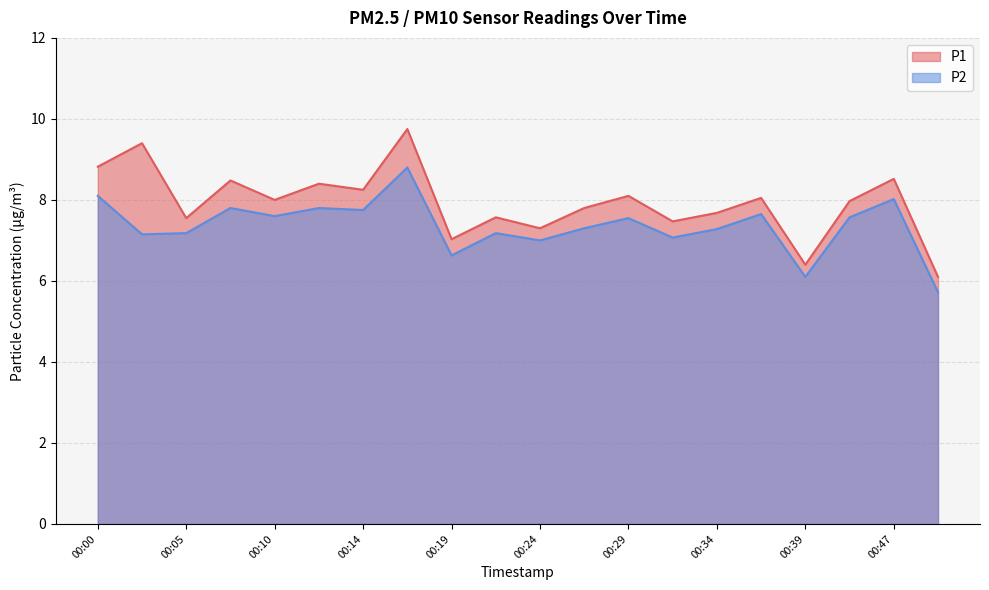

True or false: P2 and P1 cross at least once.

False